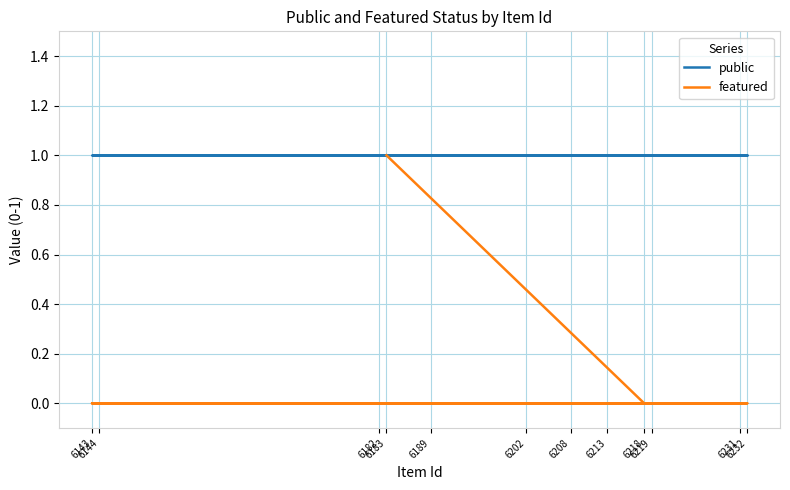

At how many categories does at least one series exceed 0?

12